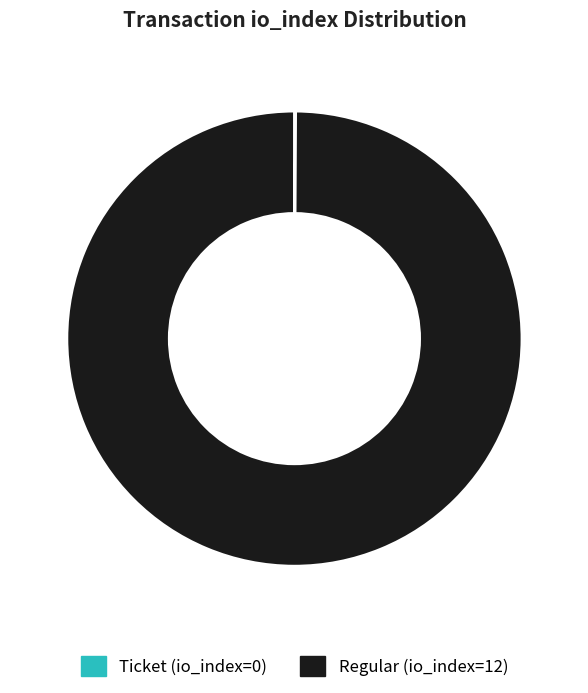

Which slice represents more than half of the pie?

Regular